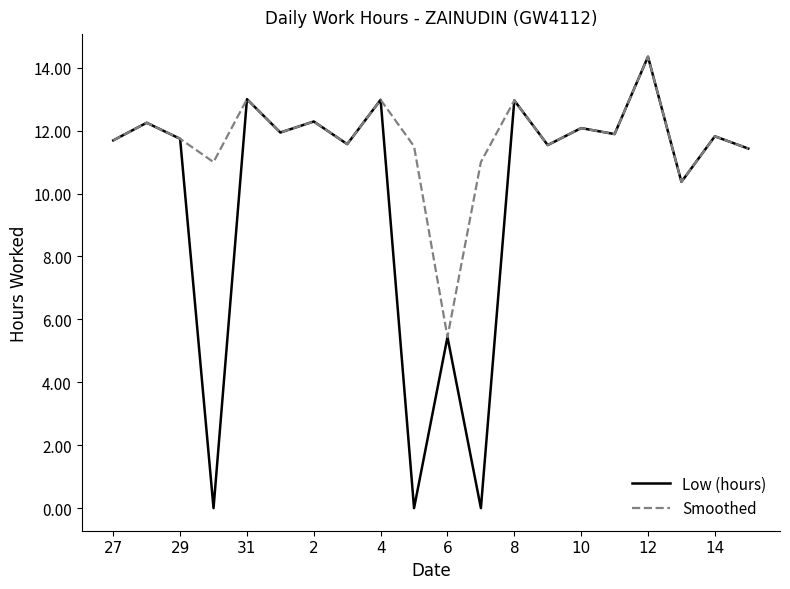

Rank the series by their average value, from highest to lowest.

Smoothed, Low (hours)